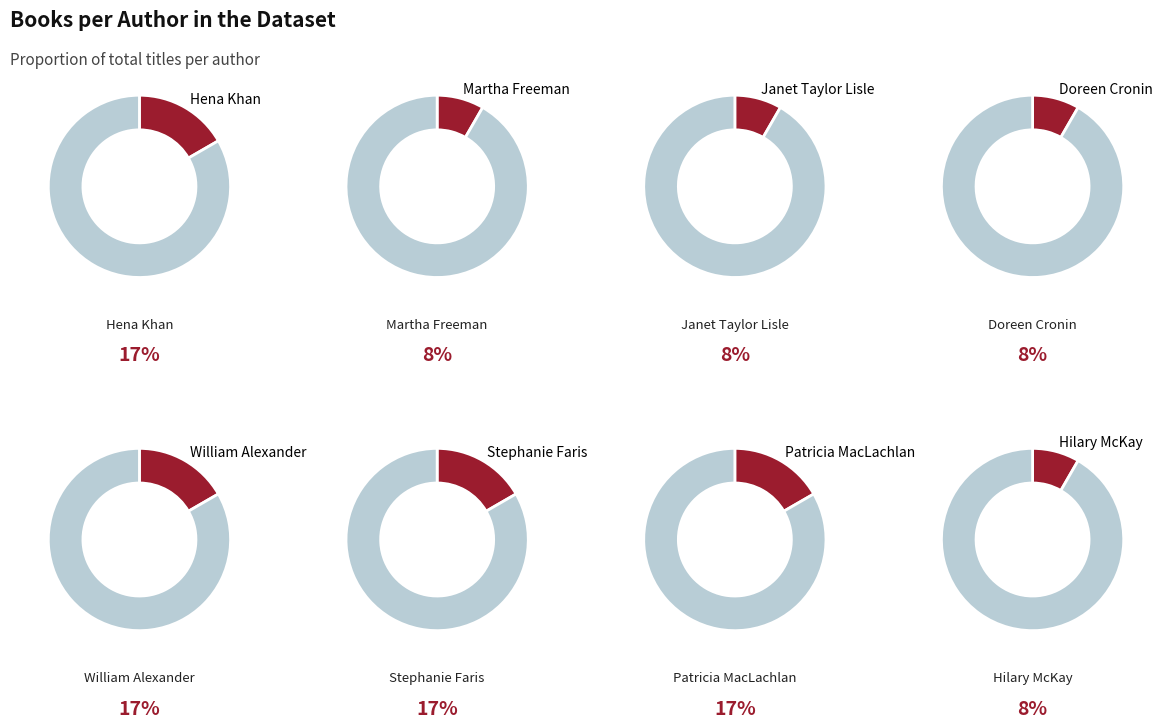

To the nearest percent, what is the average slice percentage?

12%